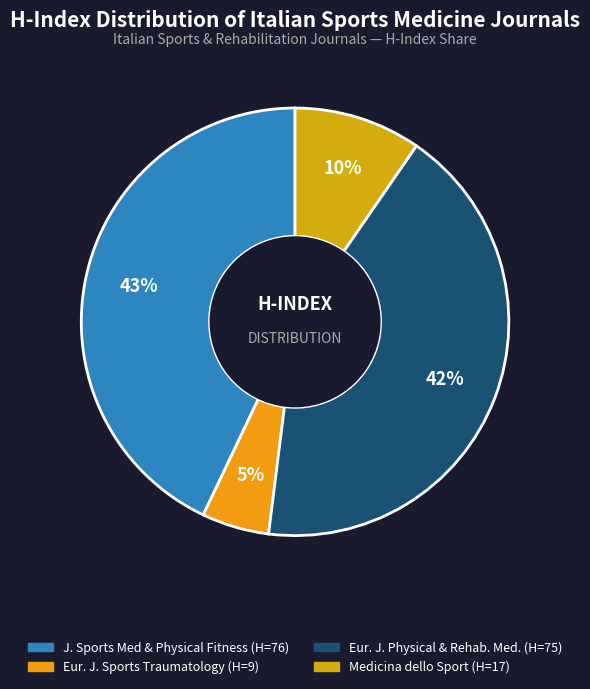

Count the number of slices in the pie.

4